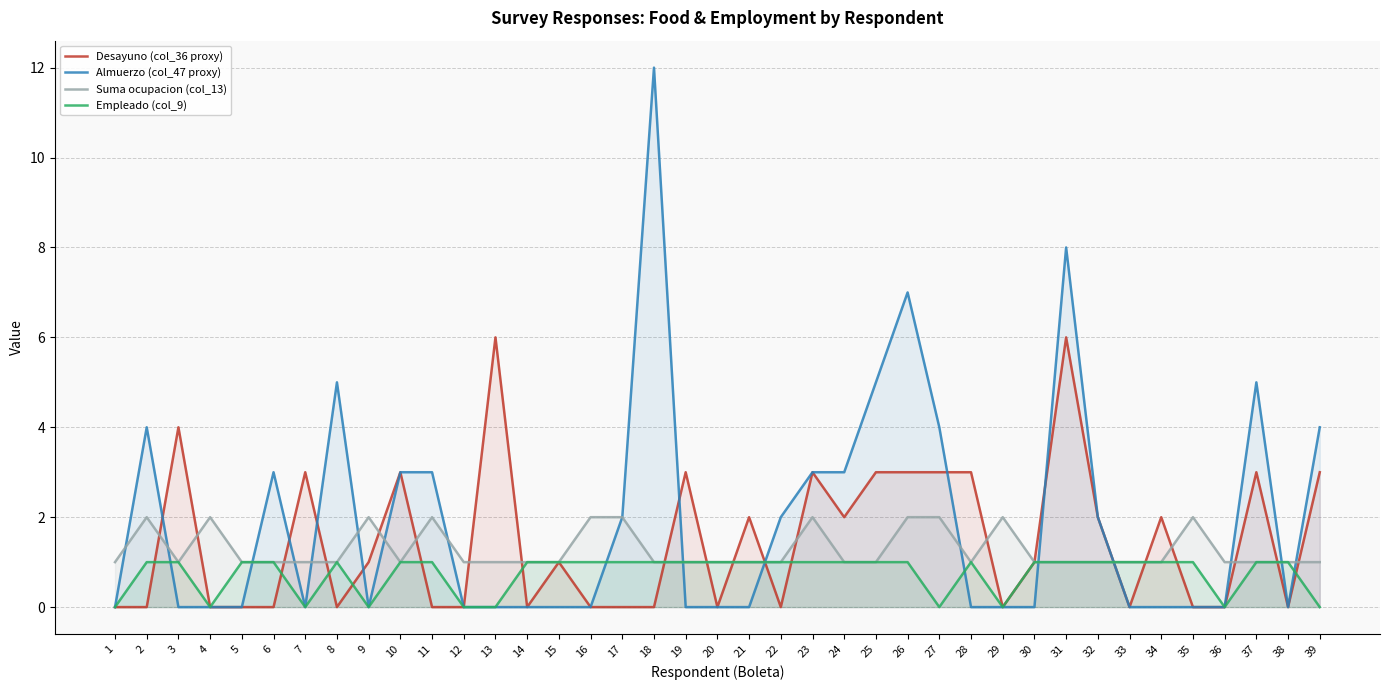

What is the maximum value shown in the chart?

12